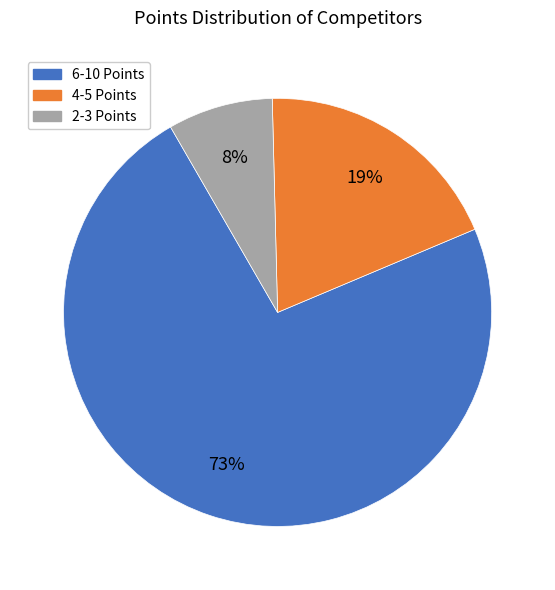

Does any single category account for the majority?

Yes